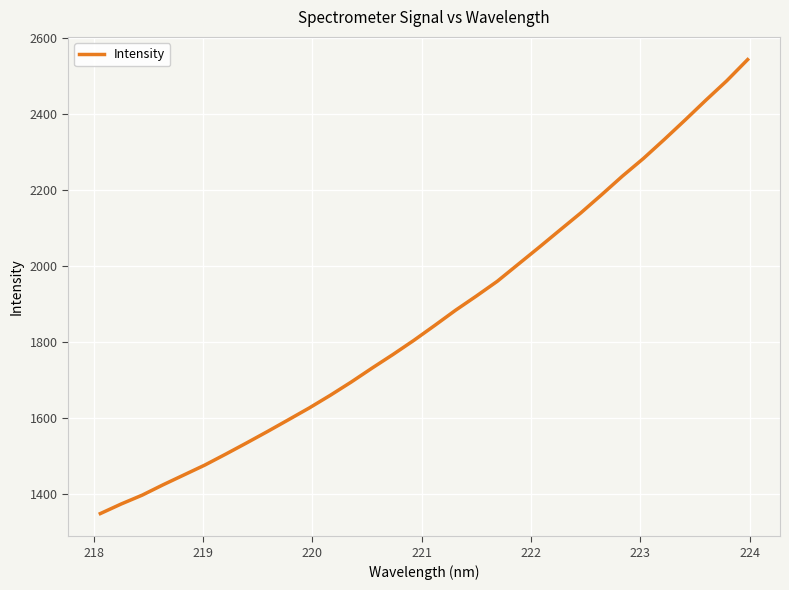

What is the difference between the maximum and minimum values?

1194.5